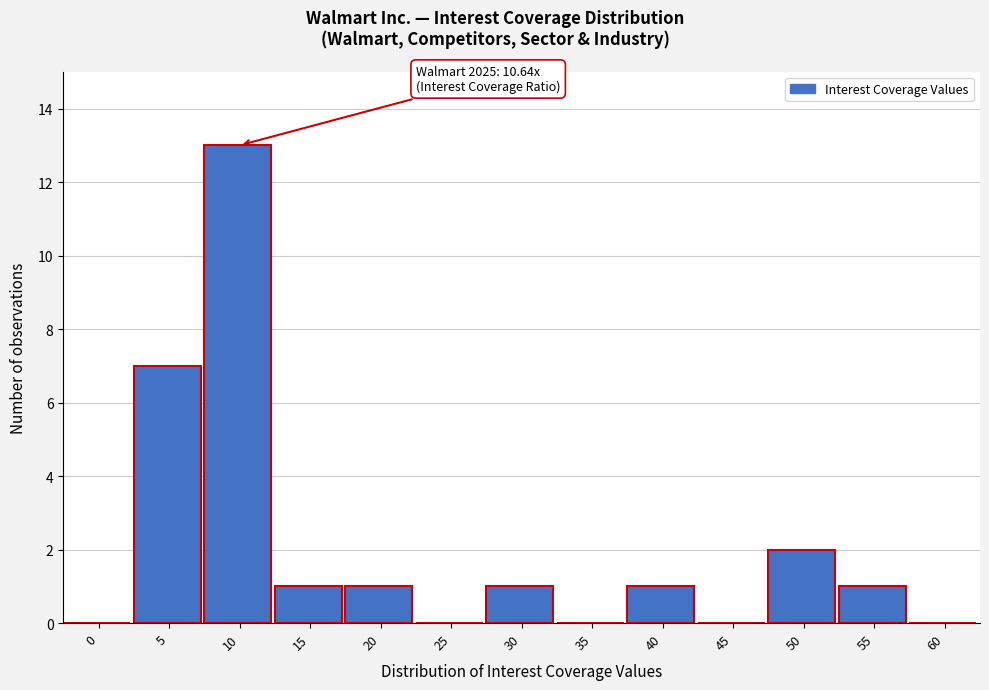

Reading left to right, extract all data points from this chart.

0=0	5=7	10=13	15=1	20=1	25=0	30=1	35=0	40=1	45=0	50=2	55=1	60=0